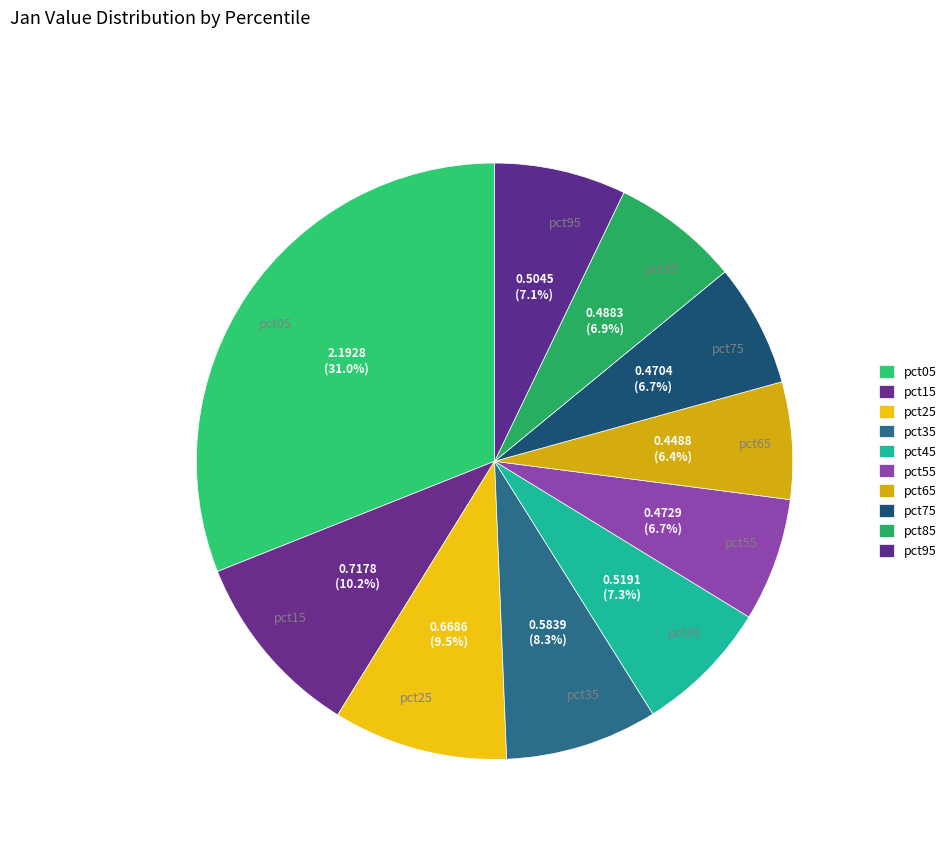

What is the largest slice in the pie chart?

pct05